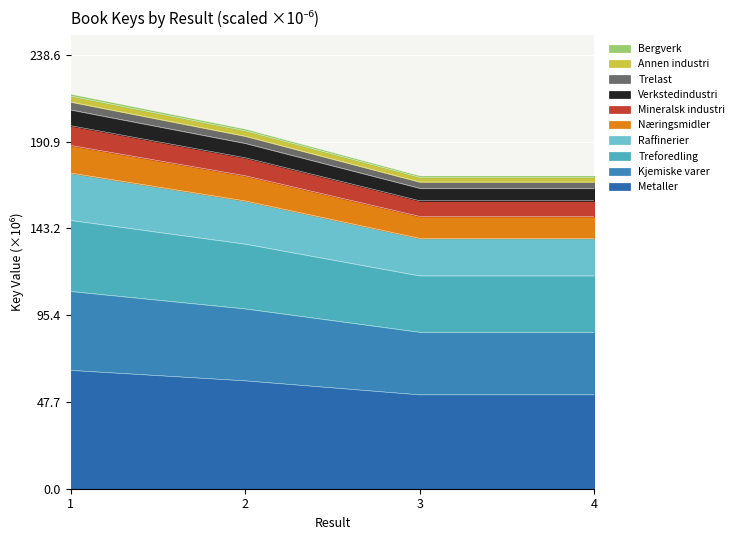

What is the minimum value for Metaller?

51.6